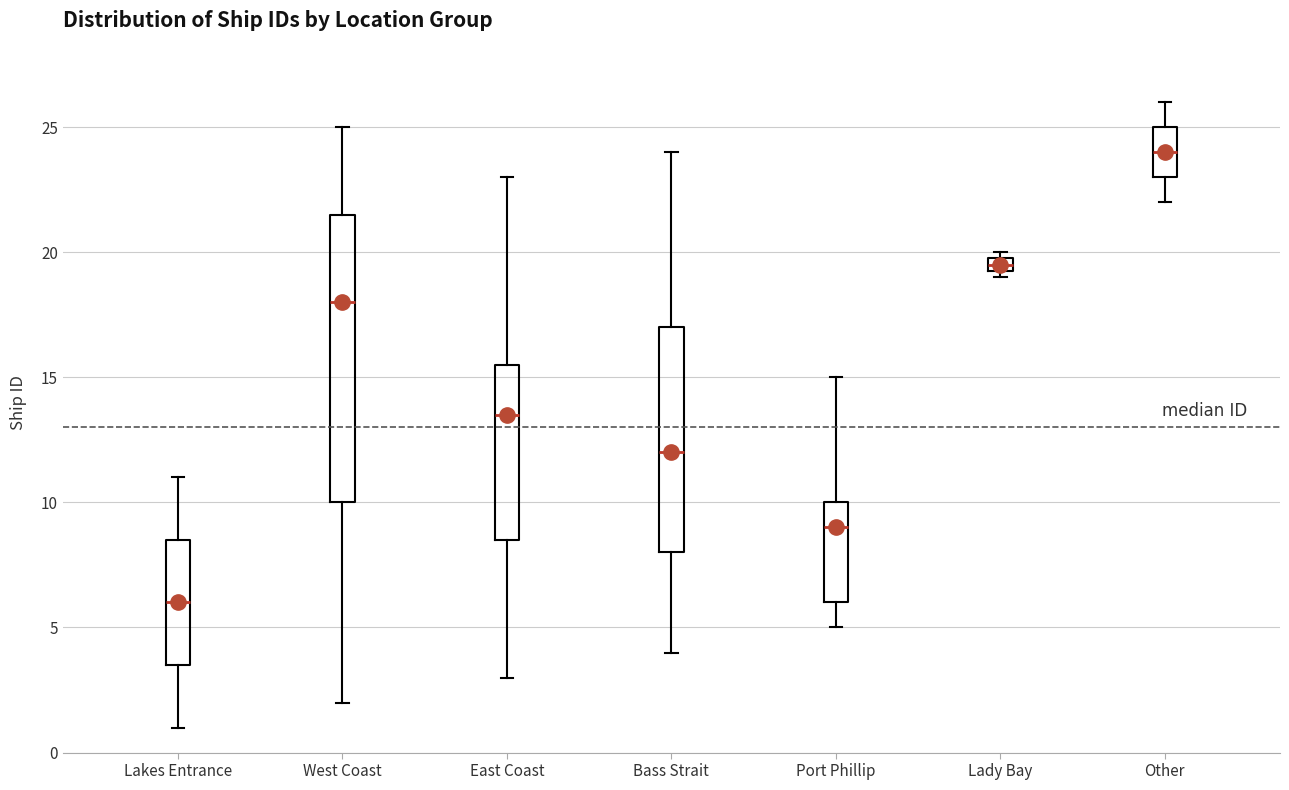

Comparing the boxes themselves (not the whiskers), which one is the tallest?

West Coast